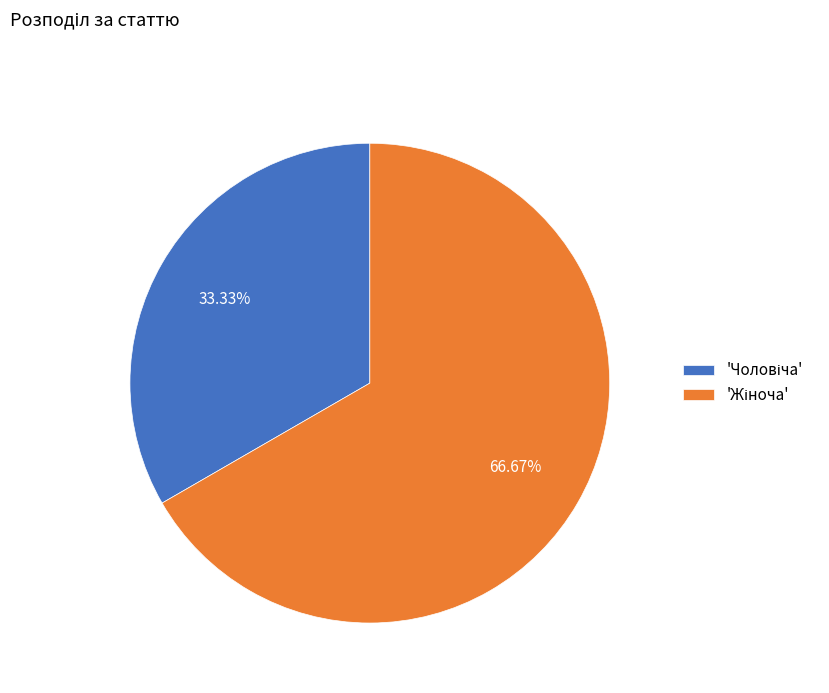

To the nearest percent, what is the difference between the largest and smallest slice percentages?

33%